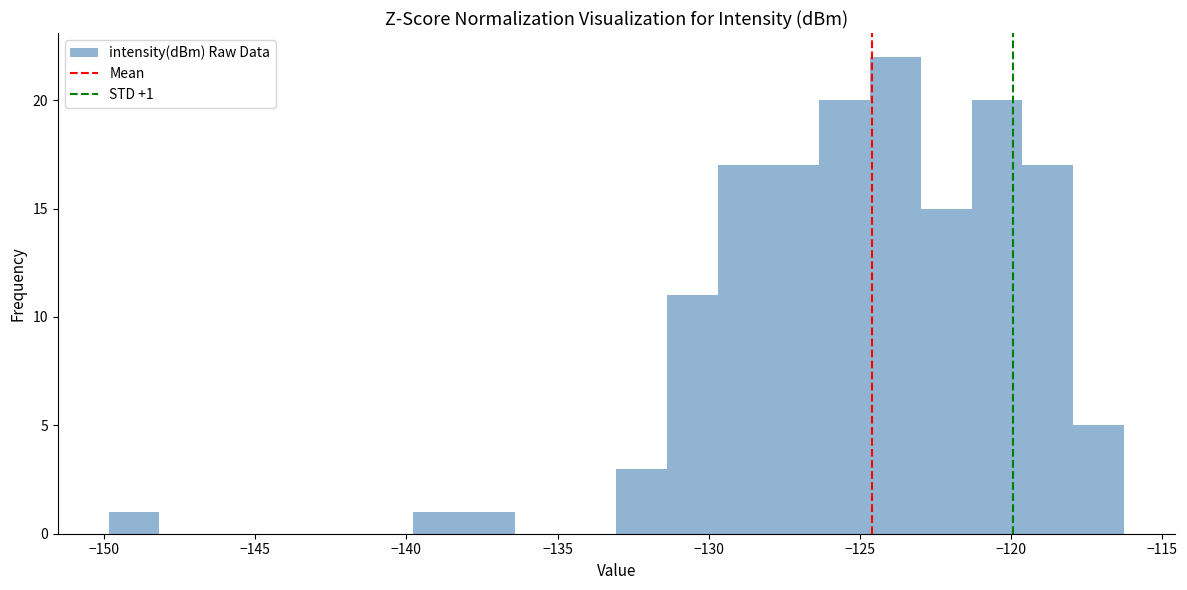

Around what value on the x-axis is the tallest bar? Give the approximate position of its centre, as read against the axis.

-124.0